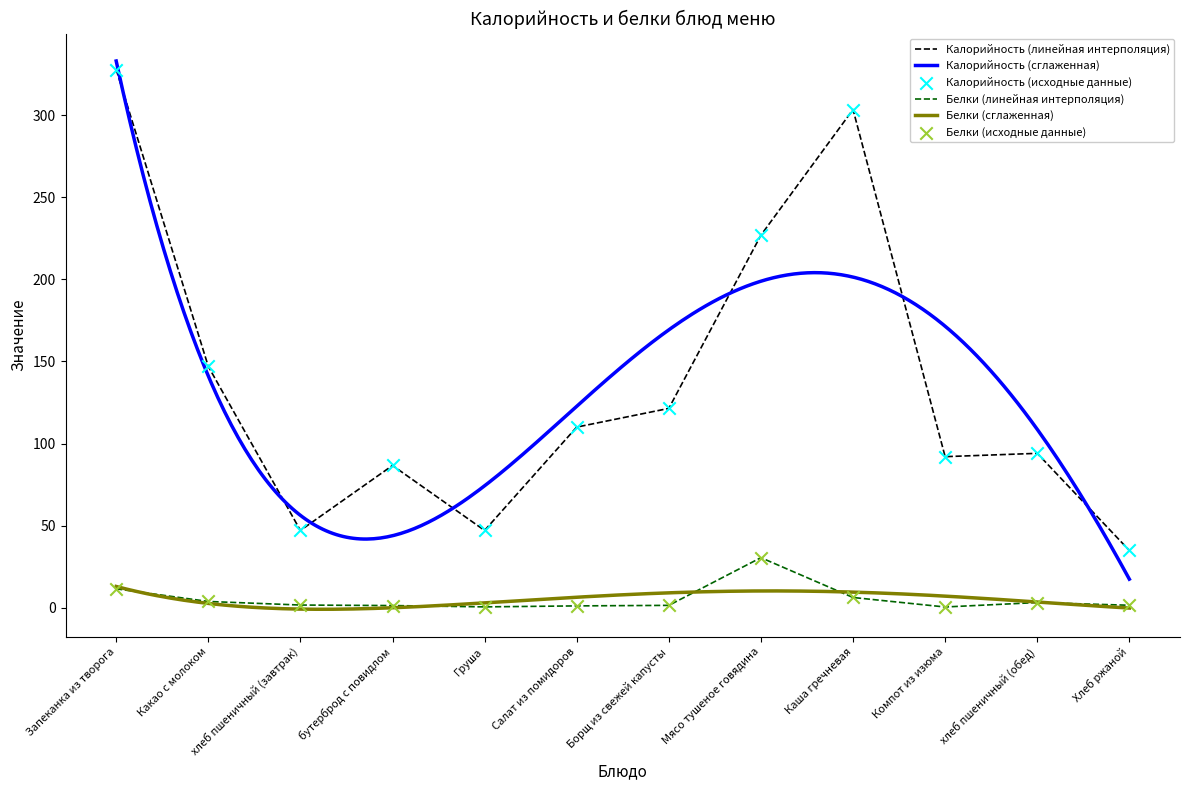

Which series reaches the minimum Y coordinate?

Белки